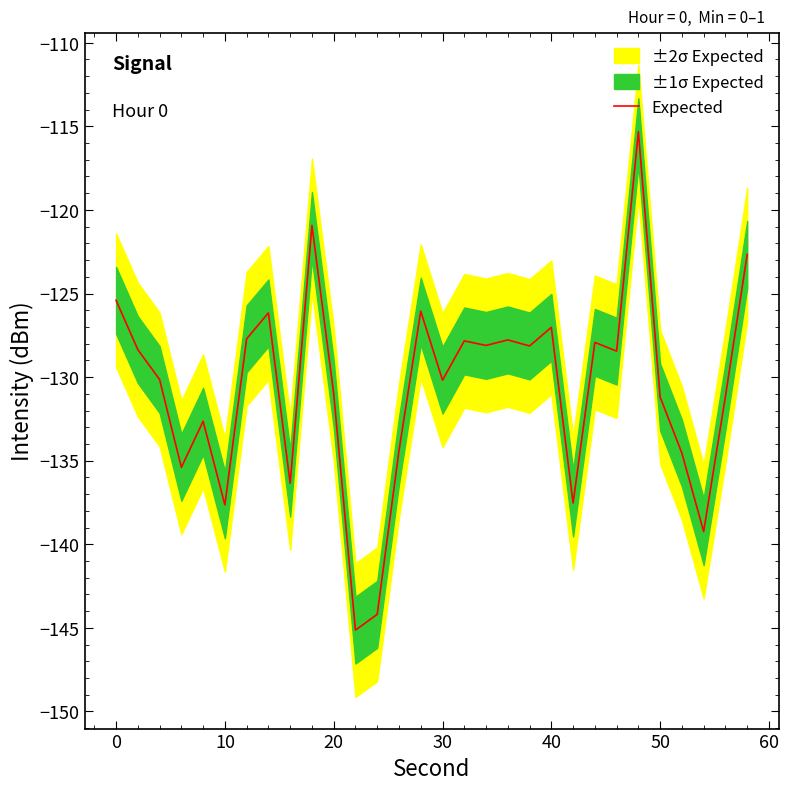

What is the value of the 29th point from the left?

-131.2